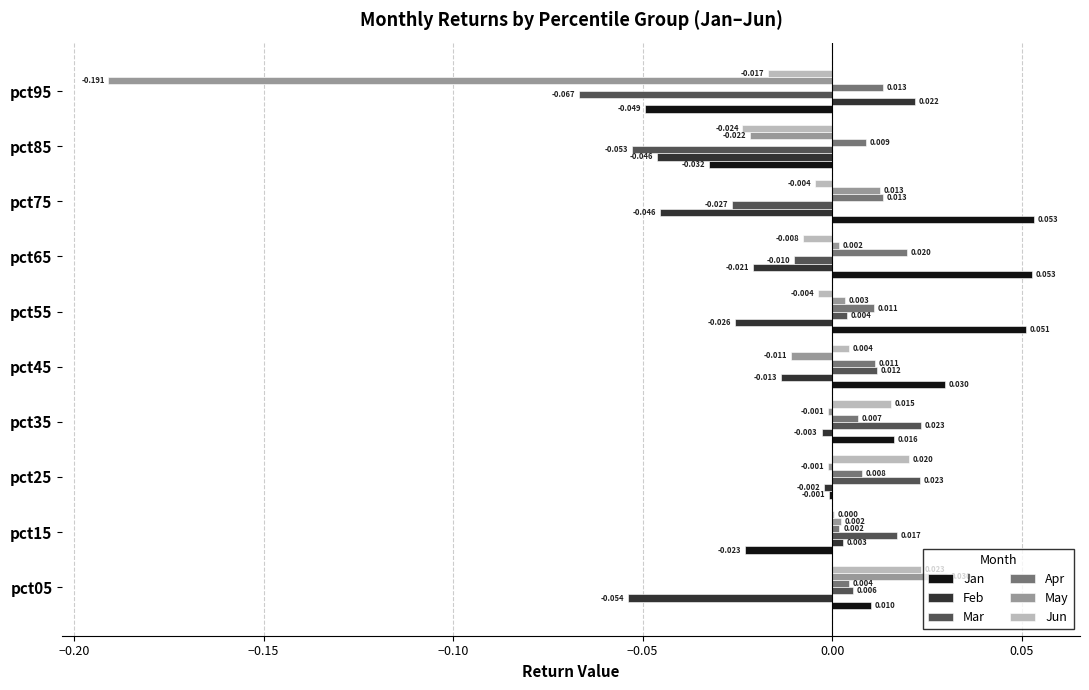

Which series has the largest total across all categories?

Jan